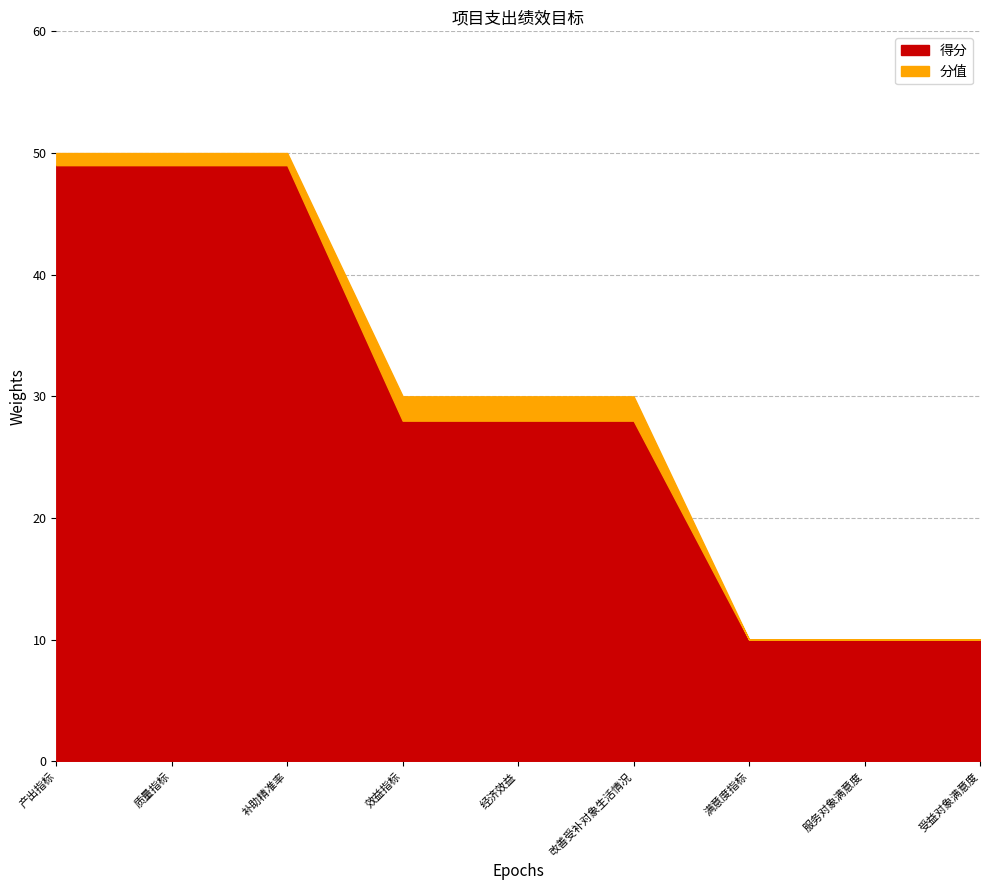

What is the maximum value shown in the chart?

50